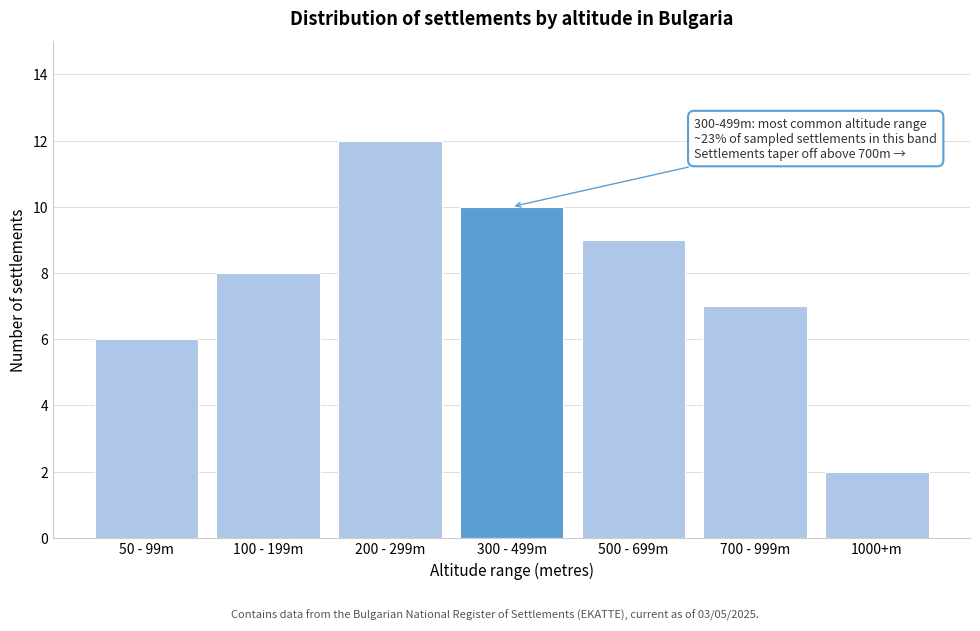

Reading left to right, extract all data points from this chart.

6	8	12	10	9	7	2